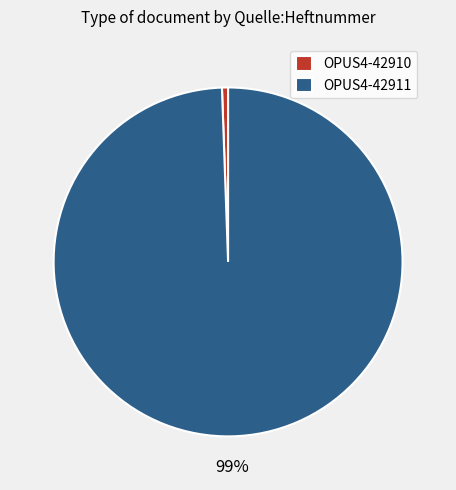

To the nearest percent, what portion does OPUS4-42910 represent?

1%